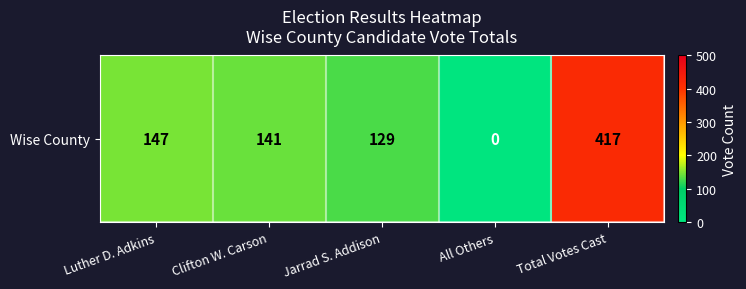

Is it true that the value at Luther D. Adkins is 241?

False